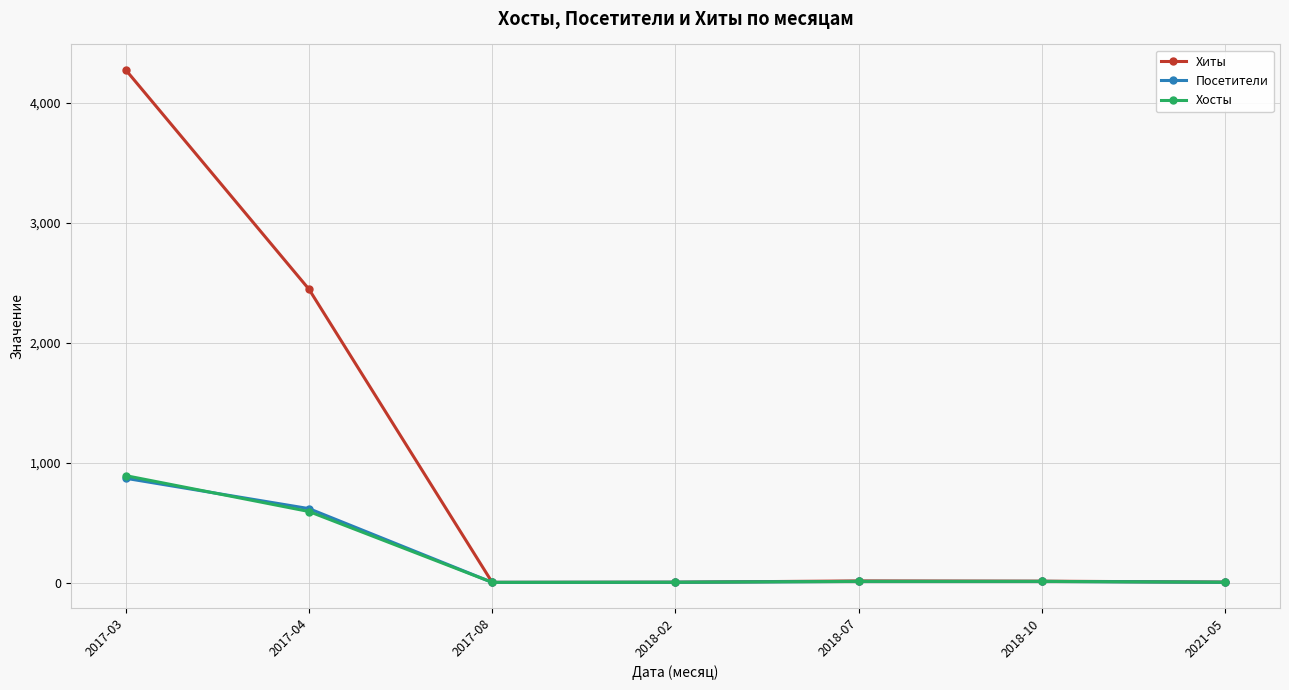

True or false: Хиты has more than 2 interior local peaks.

False